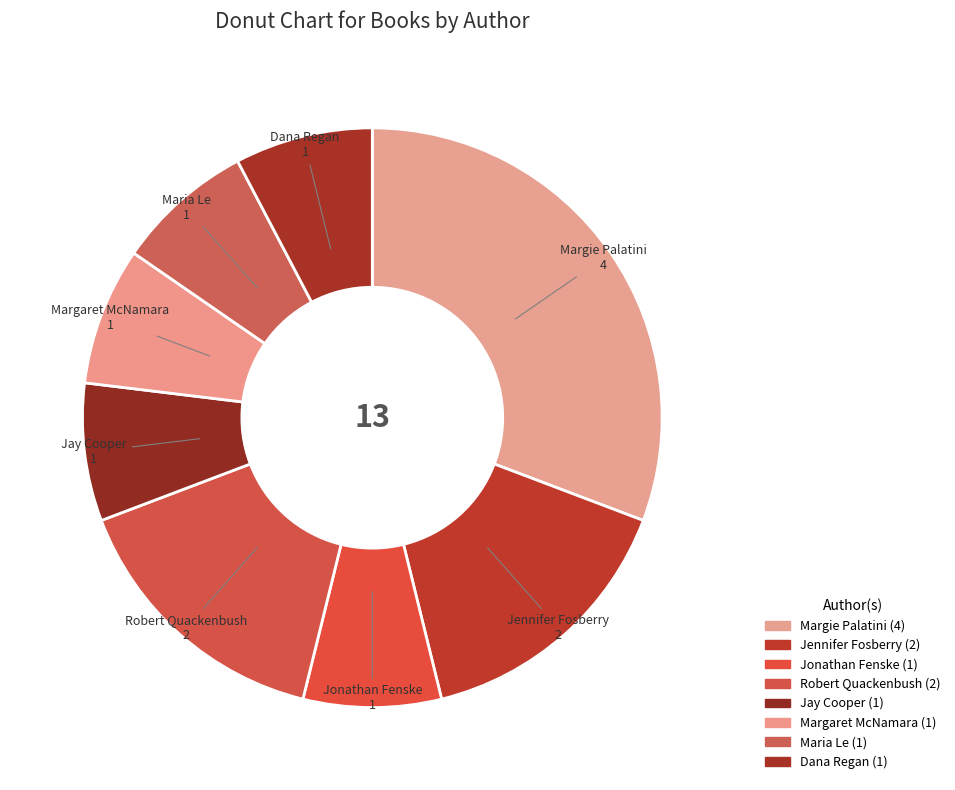

Between Jay Cooper and Jennifer Fosberry, which is larger?

Jennifer Fosberry